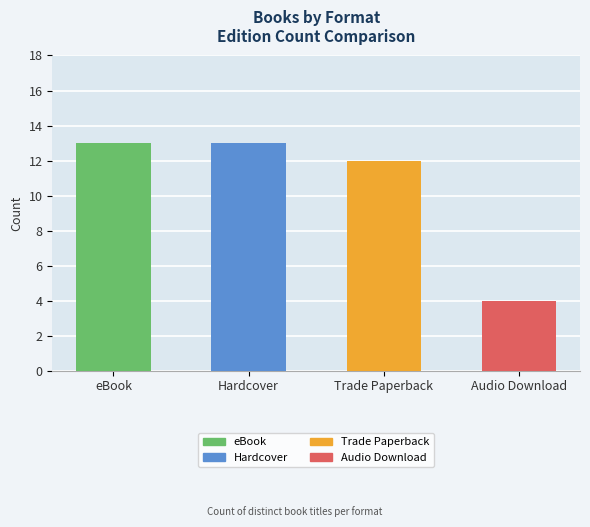

The value at Audio Download is 6. True or false?

False